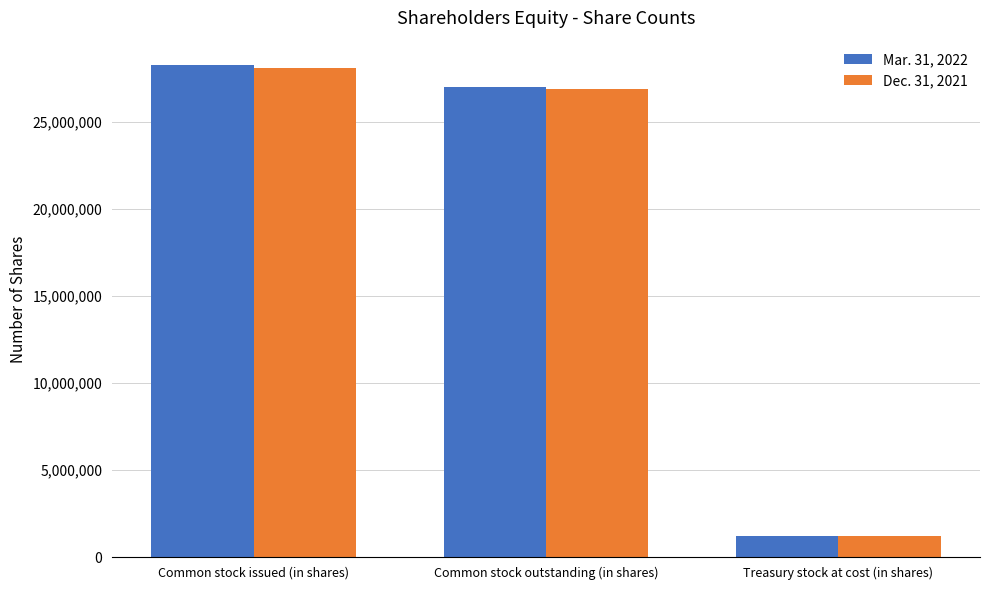

The Mar. 31, 2022 series shows 1226108 at Treasury stock at cost (in shares). True or false?

True